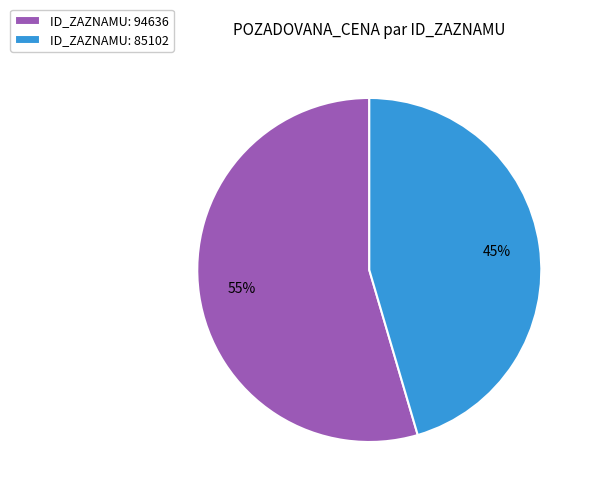

To the nearest percent, what is the combined percentage of ID_ZAZNAMU: 94636 and ID_ZAZNAMU: 85102?

100%